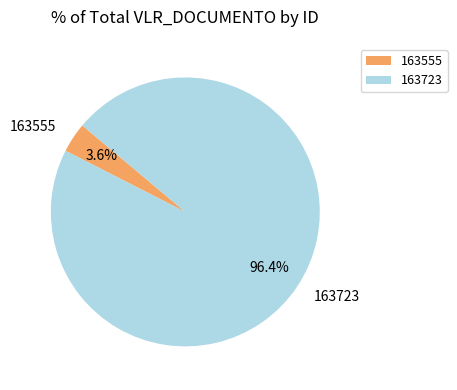

Which slice is the smallest?

163555